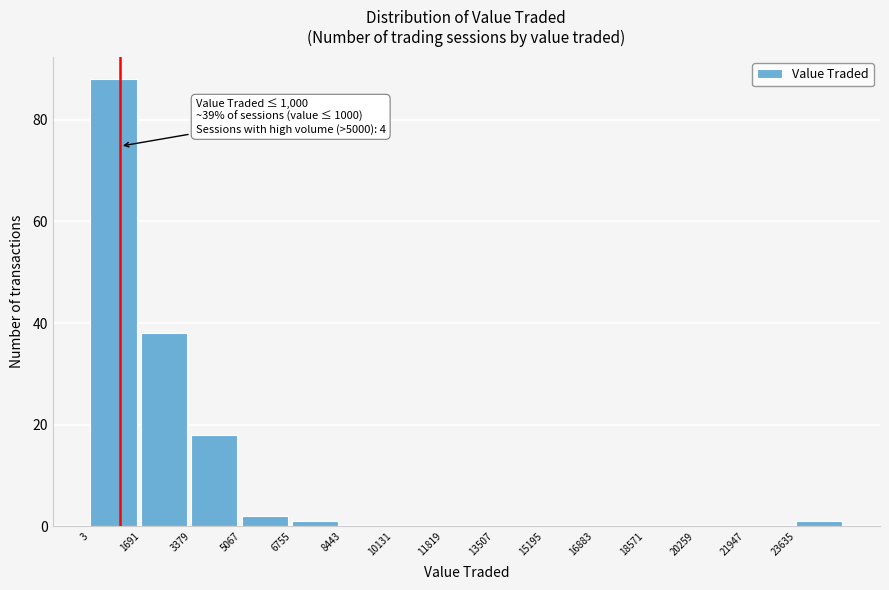

Which range on the x-axis has the tallest bar?

0 to 1600